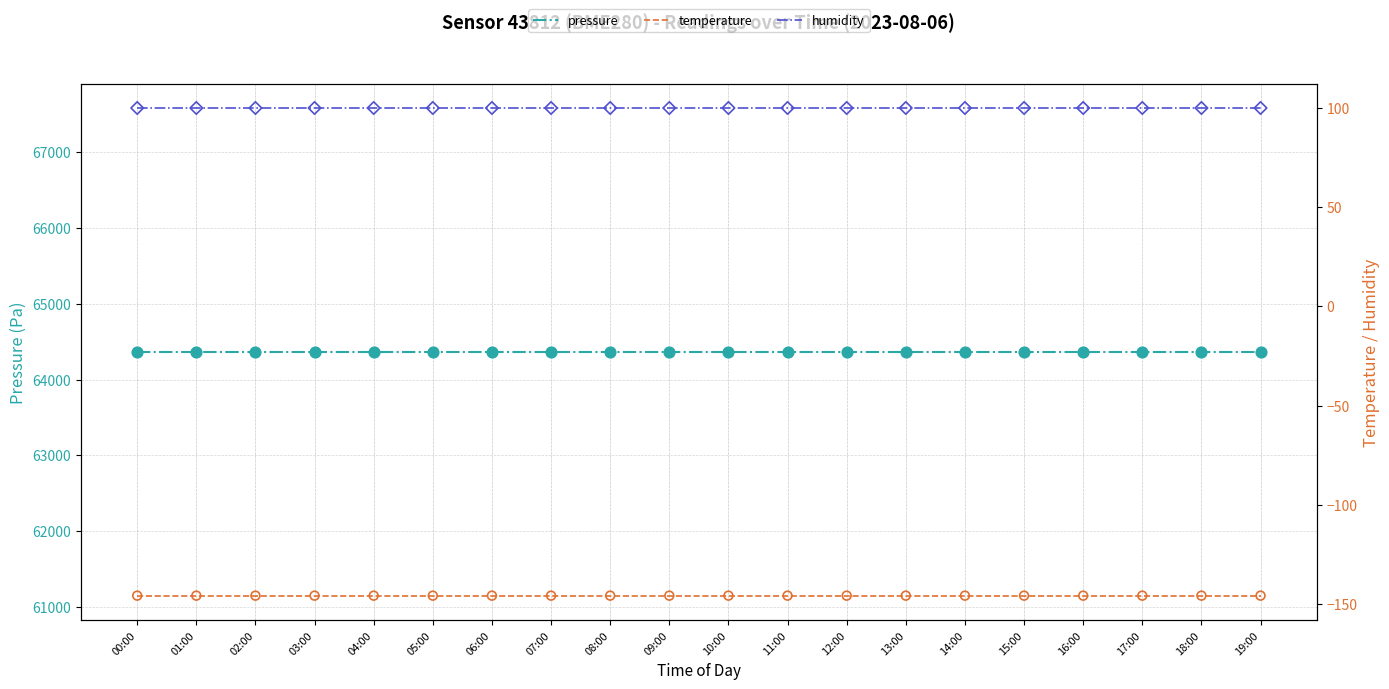

At how many categories does at least one series exceed 560?

20